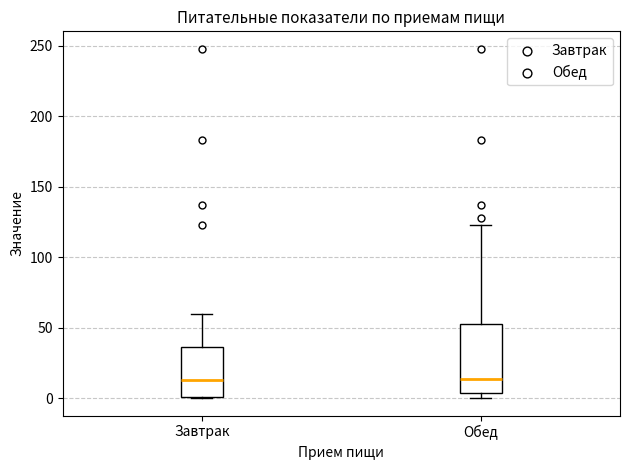

Which box is the tallest, from its lower edge to its upper edge?

Обед